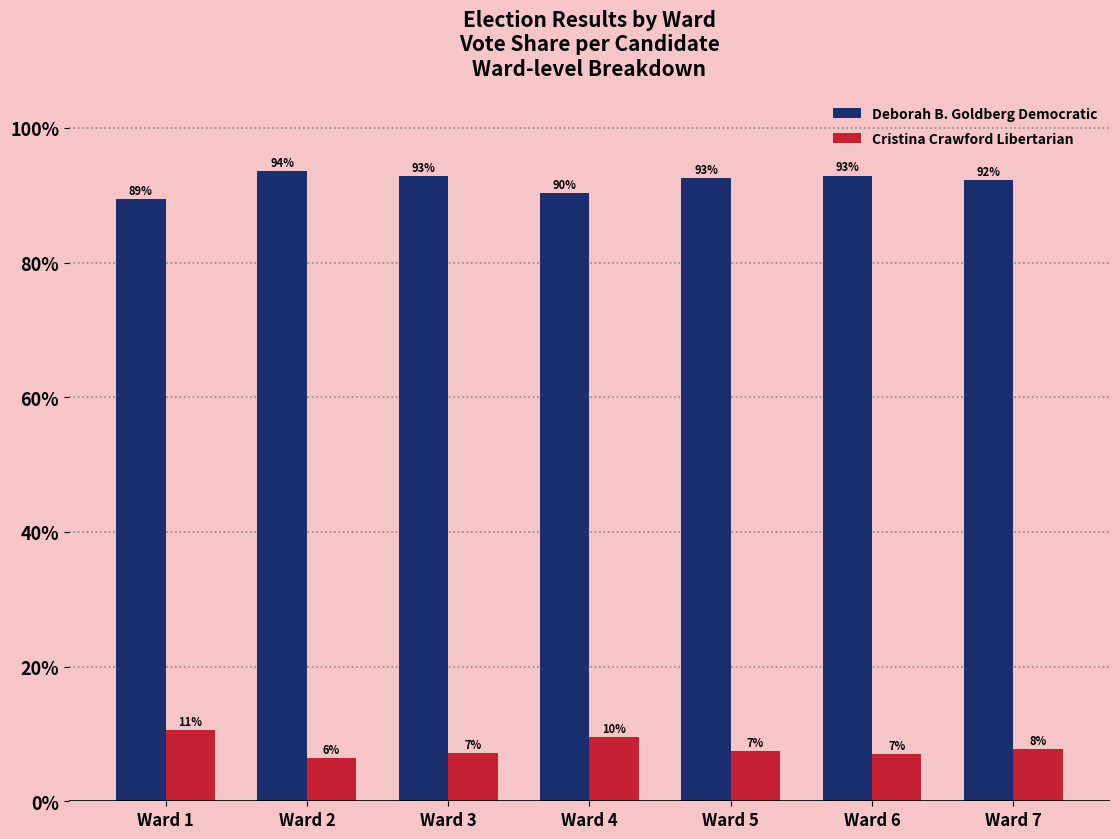

What are all the series names shown in the legend?

Deborah B. Goldberg Democratic, Cristina Crawford Libertarian